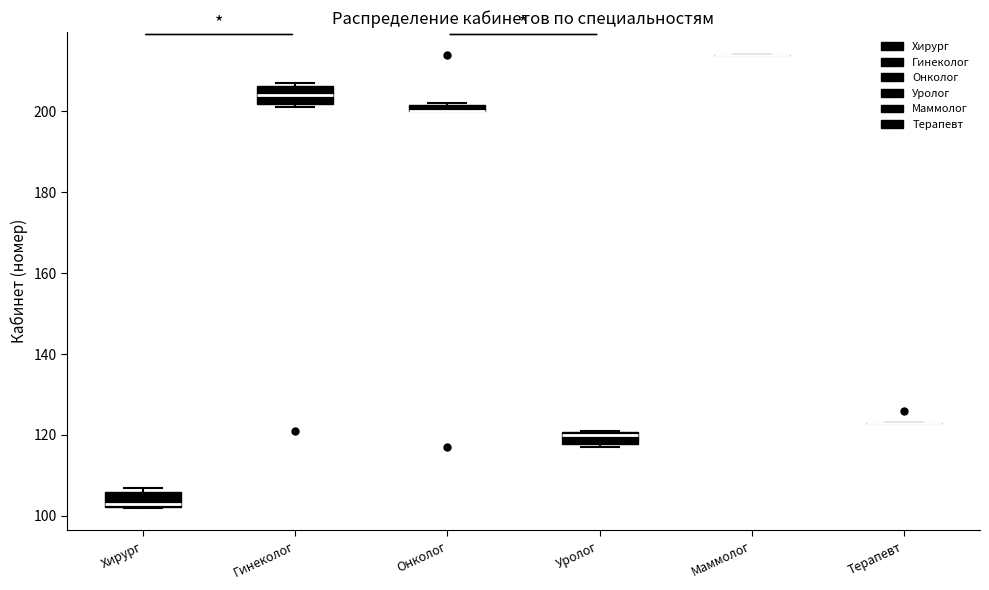

Where is the upper edge of the box for Хирург on the y-axis? The values are not printed on the chart, so give them approximately, as read against the axis.

106